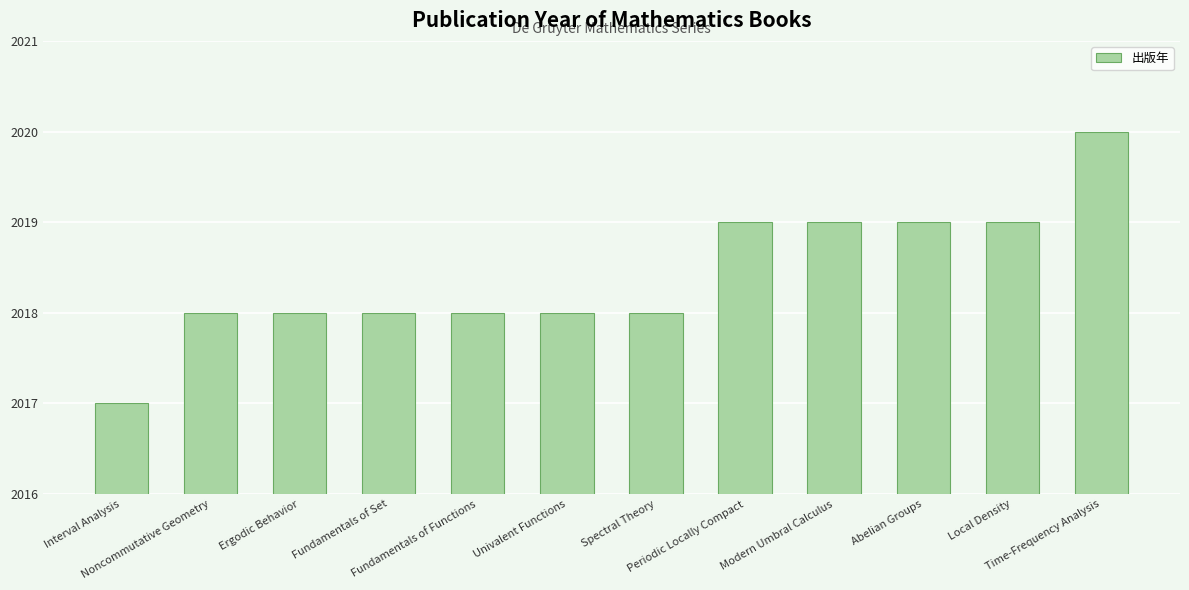

What is the label of the 9th bar from the left?

Modern Umbral Calculus